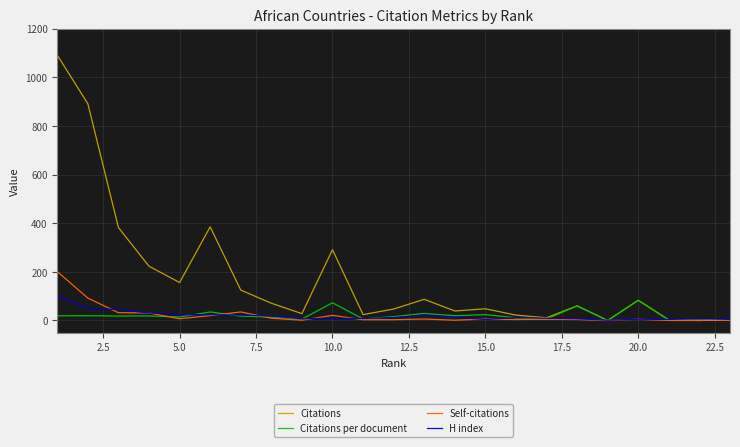

How many lines are shown in the chart?

4